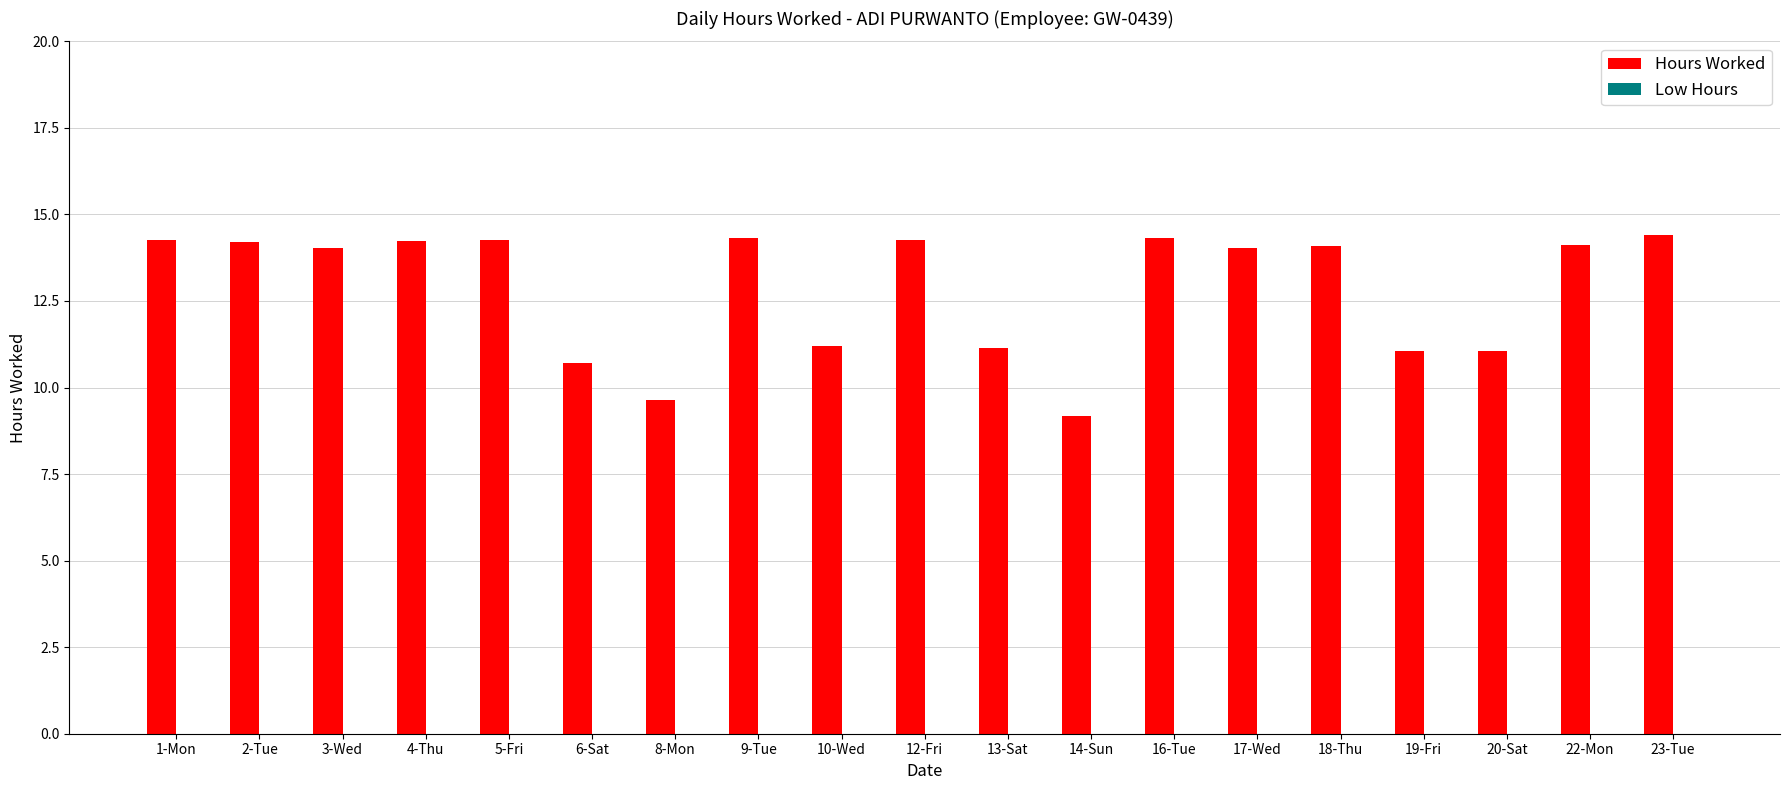

At which category does the chart reach its minimum across all series?

14-Sun